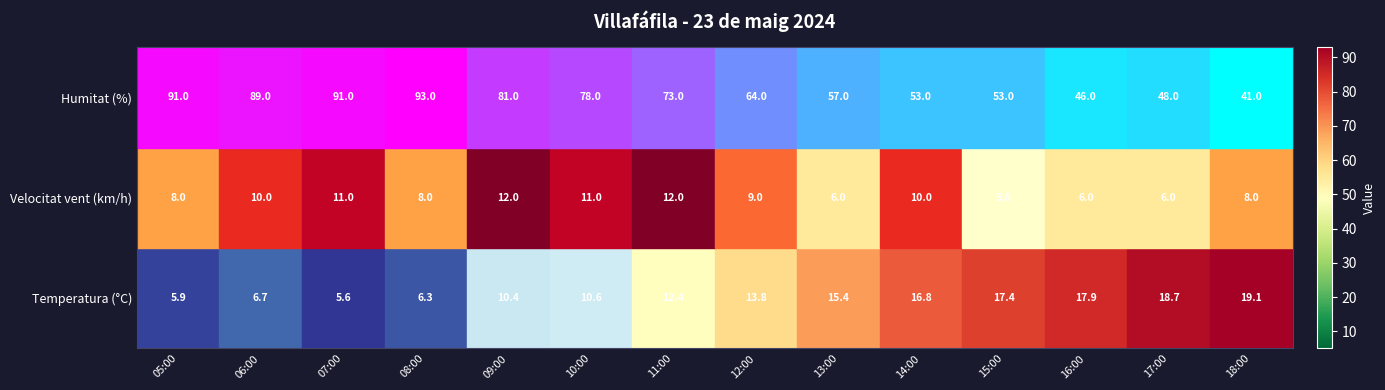

What value does the Humitat (%) series have at 05:00?

91.0